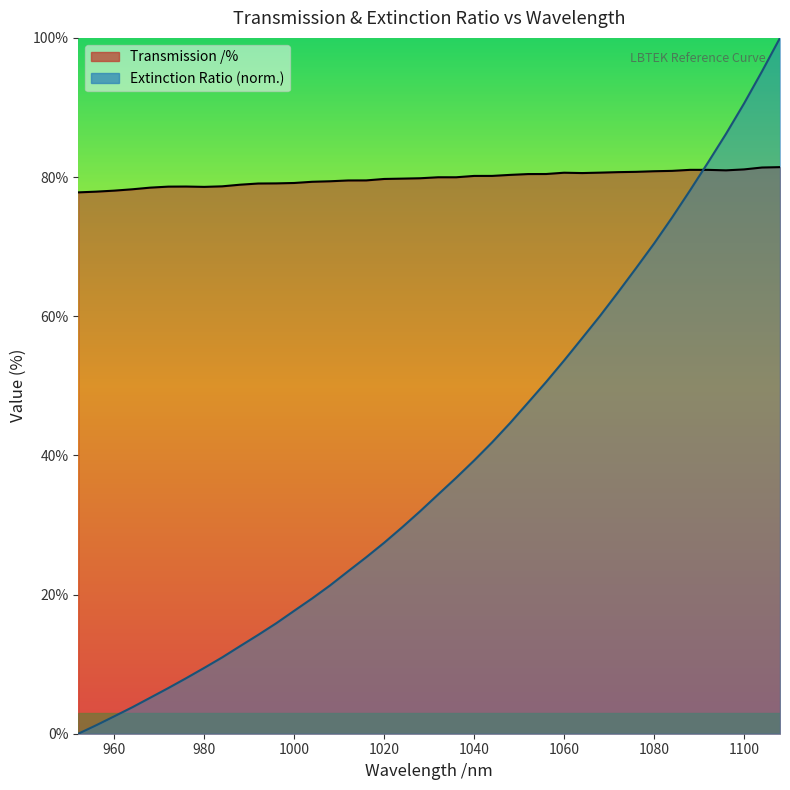

After their last crossing, which series has the higher values: Transmission /% or Extinction Ratio (normalized)?

Extinction Ratio (normalized)